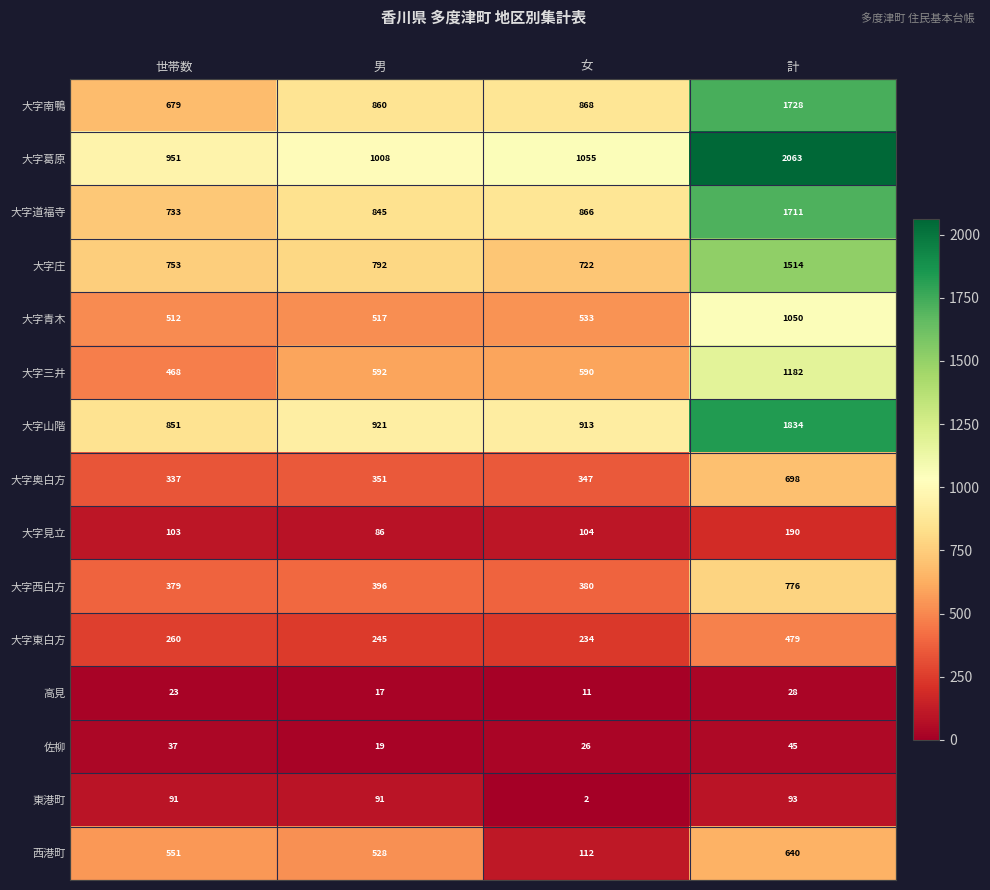

The value of 佐柳 at 世帯数 is 37. True or false?

True